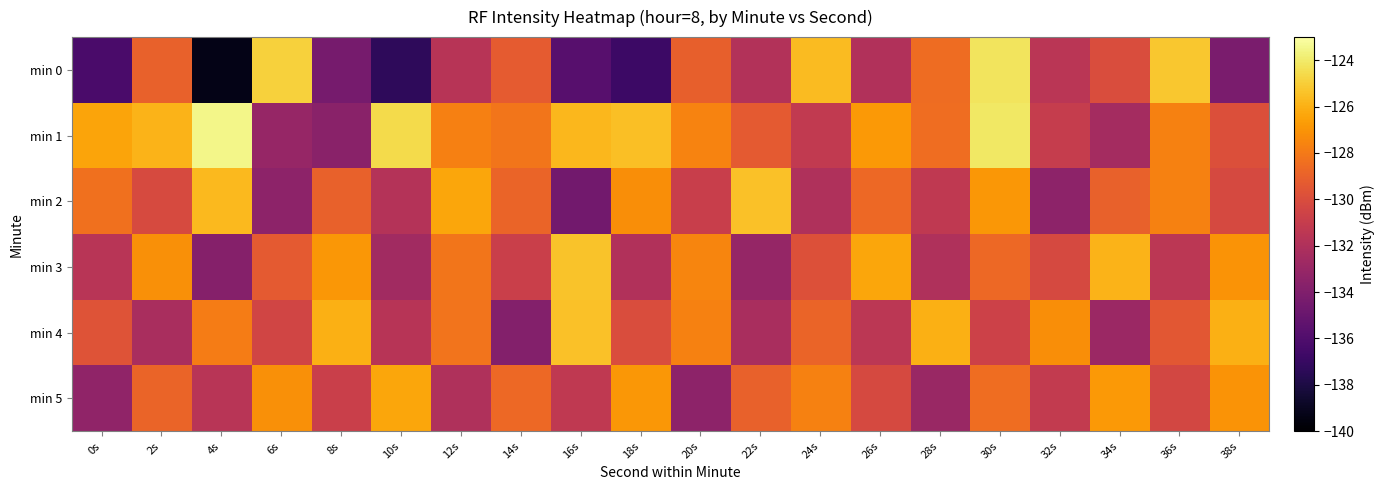

Reading left to right, transcribe all the data shown in this chart.

min 0: 0s=-136.2	2s=-129.0	4s=-139.3	6s=-124.9	8s=-134.4	10s=-137.3	12s=-131.6	14s=-129.3	16s=-135.7	18s=-136.7	20s=-129.1	22s=-131.9	24s=-125.6	26s=-131.9	28s=-128.5	30s=-124.3	32s=-131.5	34s=-130.0	36s=-125.2	38s=-134.3
min 1: 0s=-126.4	2s=-125.9	4s=-123.5	6s=-133.0	8s=-133.6	10s=-124.6	12s=-127.7	14s=-128.1	16s=-125.7	18s=-125.5	20s=-127.6	22s=-129.3	24s=-131.2	26s=-126.8	28s=-128.5	30s=-124.1	32s=-131.0	34s=-132.5	36s=-127.7	38s=-129.9
min 2: 0s=-128.3	2s=-130.1	4s=-125.7	6s=-133.5	8s=-129.0	10s=-131.8	12s=-126.3	14s=-128.9	16s=-134.6	18s=-127.2	20s=-130.9	22s=-125.5	24s=-132.0	26s=-128.7	28s=-131.2	30s=-126.9	32s=-133.5	34s=-129.0	36s=-127.7	38s=-130.2
min 3: 0s=-131.6	2s=-127.1	4s=-133.8	6s=-129.3	8s=-126.9	10s=-132.6	12s=-128.1	14s=-130.8	16s=-125.3	18s=-131.9	20s=-127.6	22s=-133.1	24s=-129.8	26s=-126.3	28s=-132.0	30s=-128.7	32s=-130.2	34s=-125.9	36s=-131.5	38s=-127.0
min 4: 0s=-129.7	2s=-132.2	4s=-127.9	6s=-130.5	8s=-126.0	10s=-131.7	12s=-128.2	14s=-133.9	16s=-125.5	18s=-130.0	20s=-127.7	22s=-132.2	24s=-128.9	26s=-131.5	28s=-126.0	30s=-130.7	32s=-127.2	34s=-132.9	36s=-129.5	38s=-126.0
min 5: 0s=-133.3	2s=-128.9	4s=-131.6	6s=-127.1	8s=-130.8	10s=-126.3	12s=-132.0	14s=-128.7	16s=-131.2	18s=-126.9	20s=-133.5	22s=-129.0	24s=-127.7	26s=-130.2	28s=-132.9	30s=-128.5	32s=-131.1	34s=-126.8	36s=-130.3	38s=-127.0